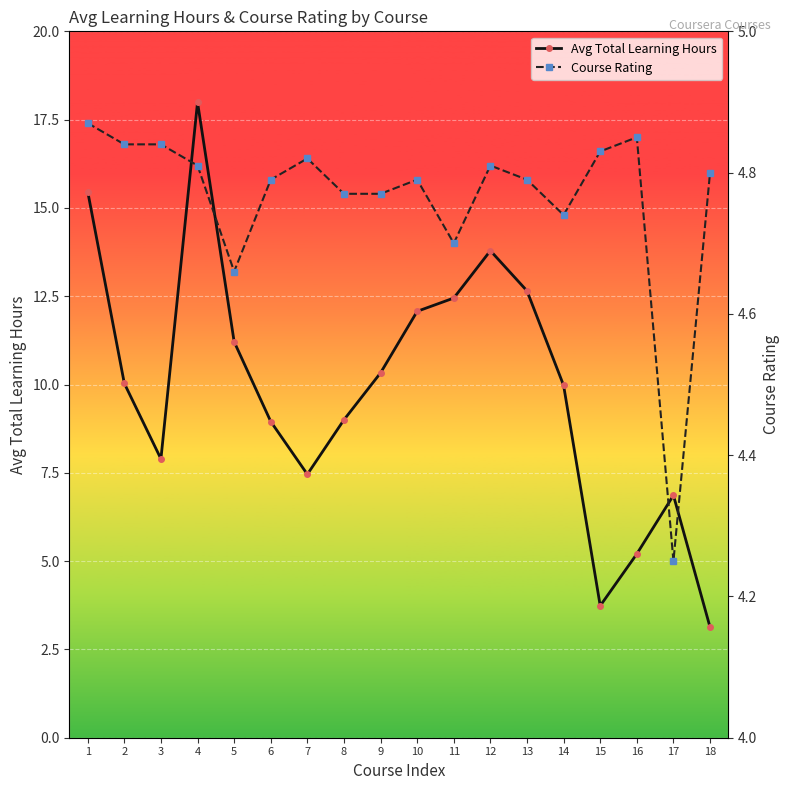

Which series has the largest range (max minus min)?

Avg Total Learning Hours